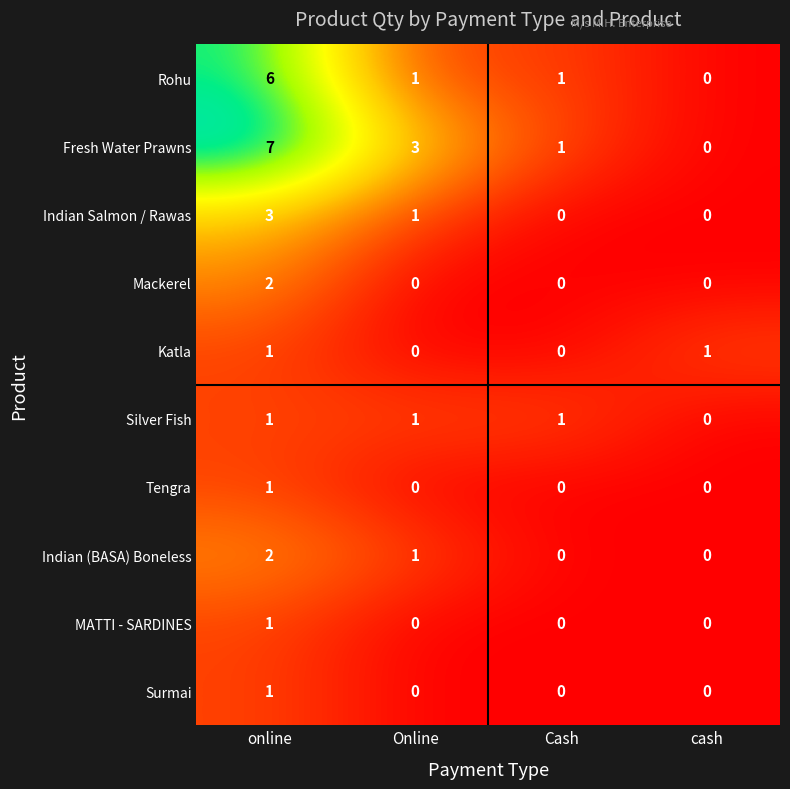

True or false: Tengra has a value of 1 at cash.

False